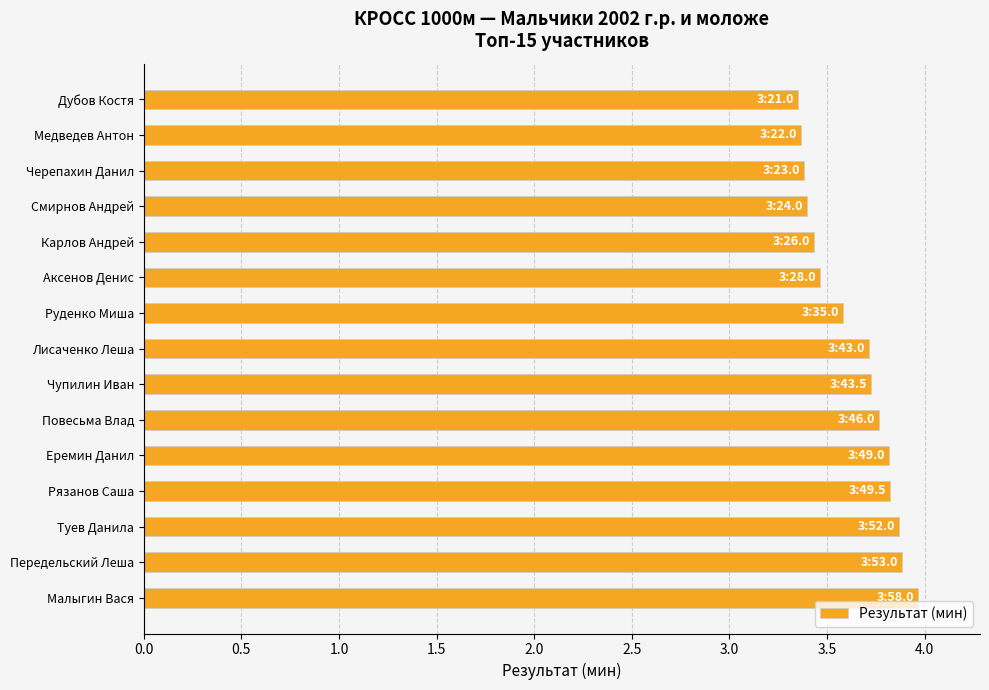

What is the average value?

3.6